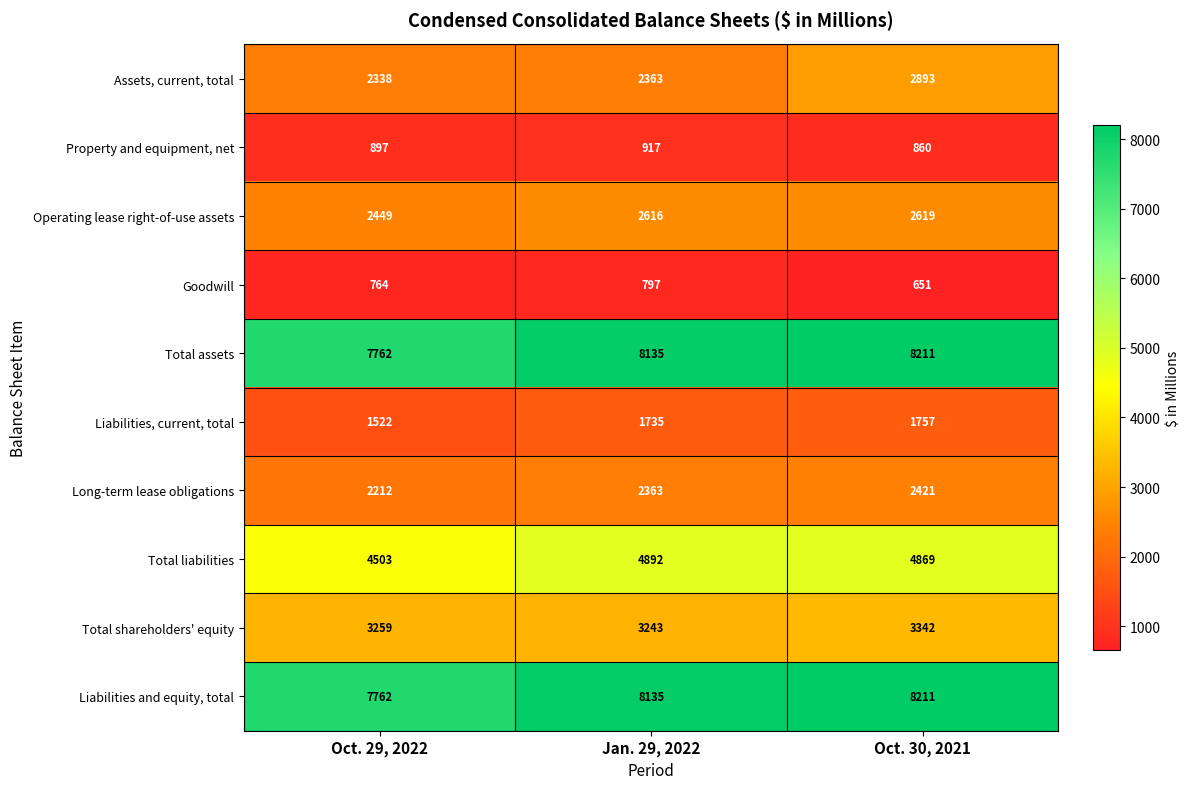

How many values in the Liabilities and equity, total series are below 8135?

1